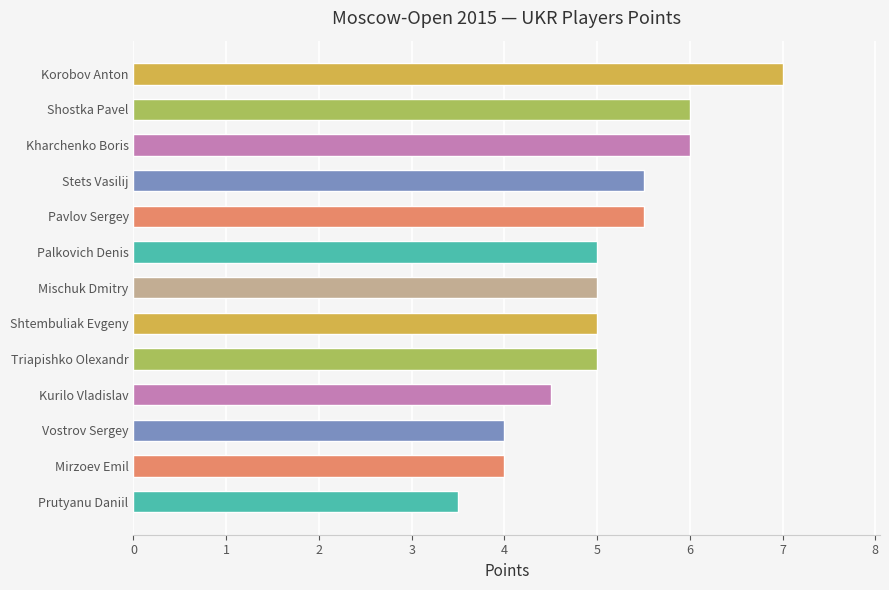

What is the sum of all values?

66.0